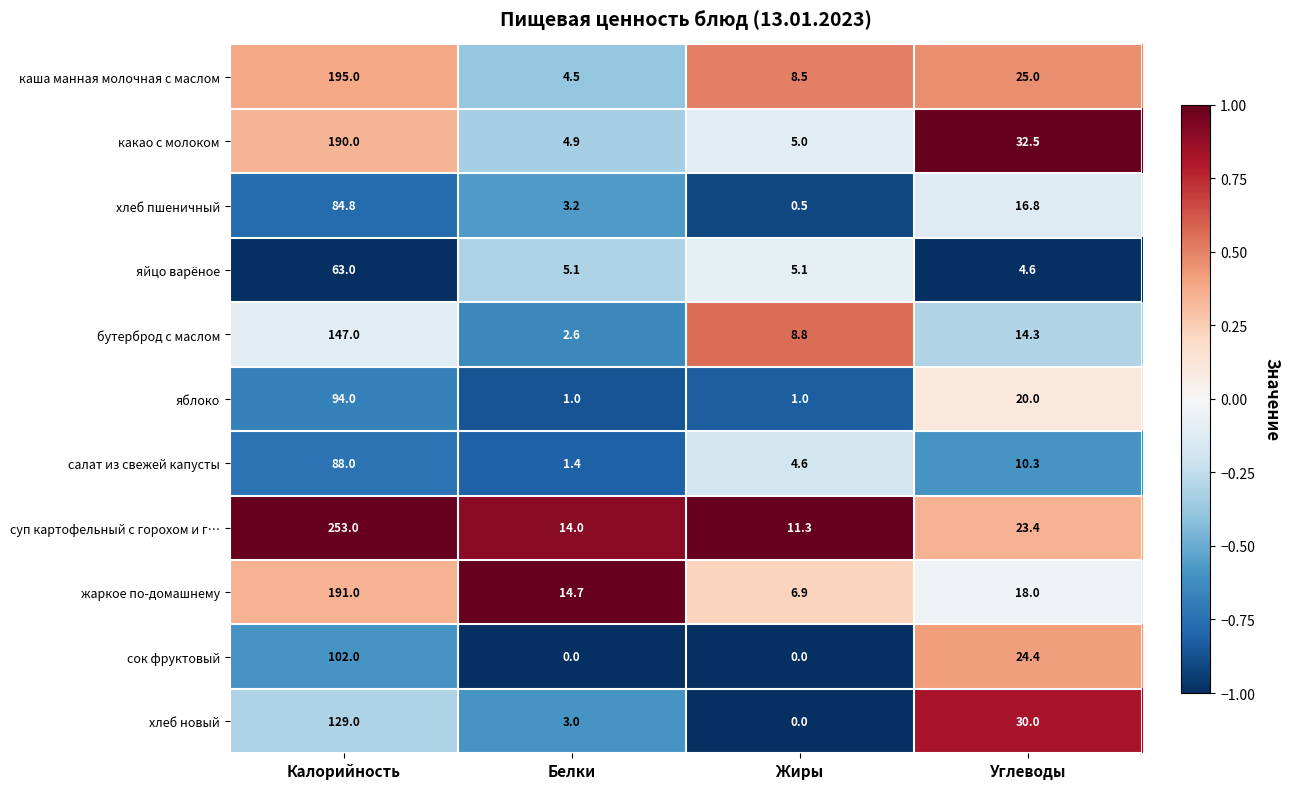

At which category is the sum across all series the highest?

Калорийность